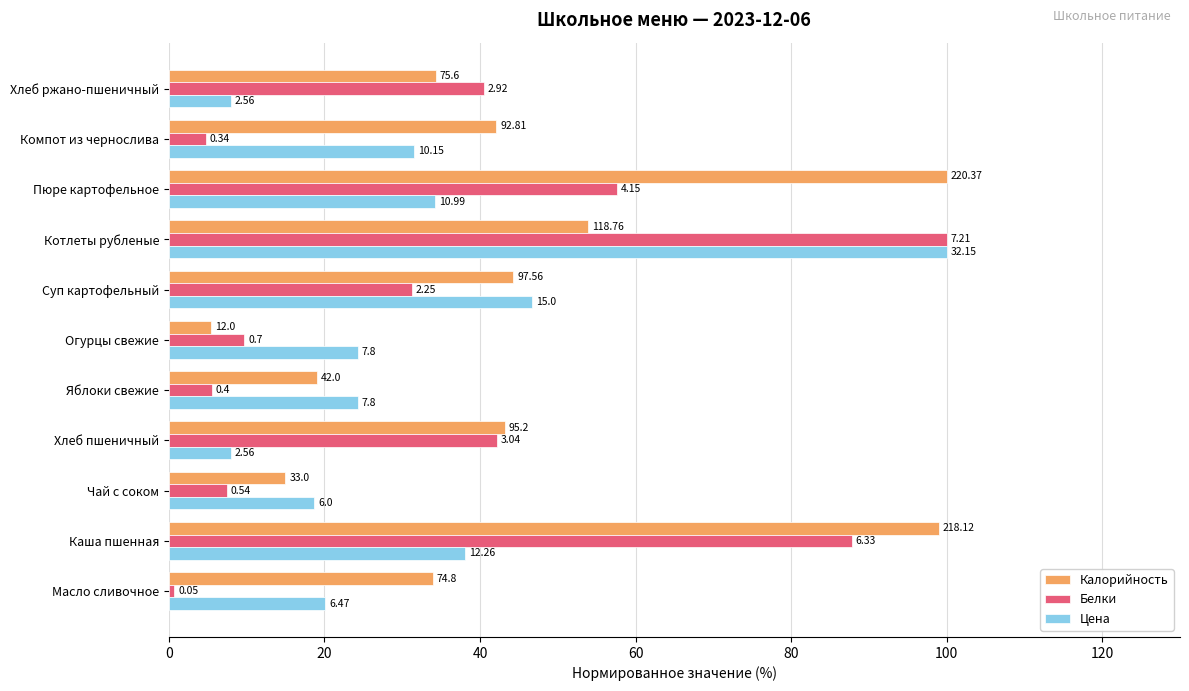

What is the label of the 10th bar from the right?

Каша пшенная